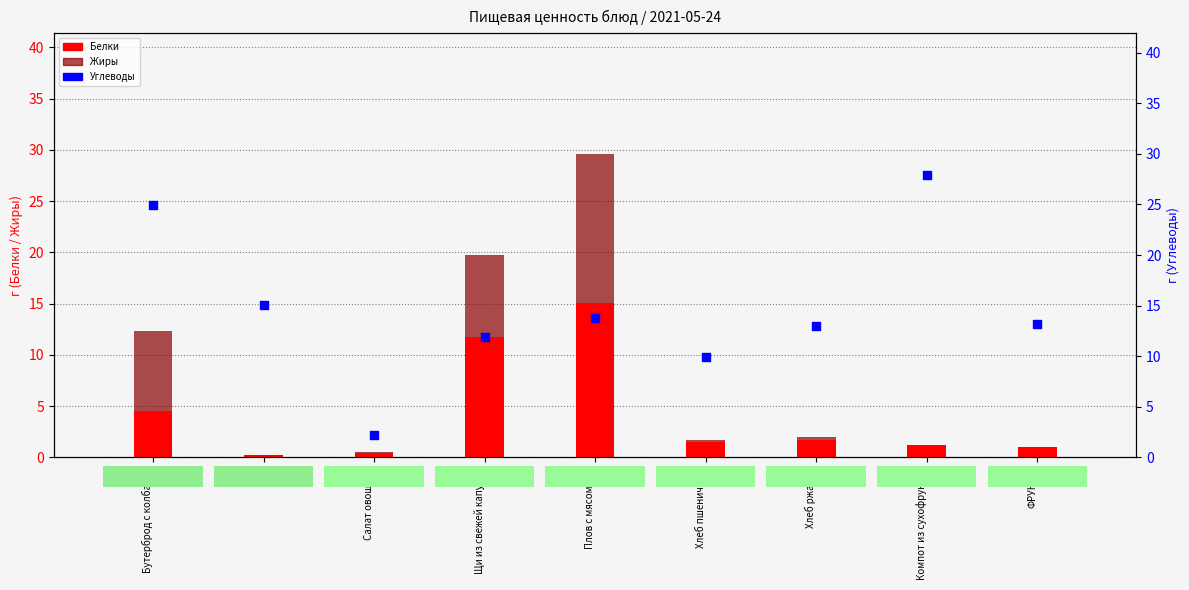

At how many categories does at least one series exceed 16?

2